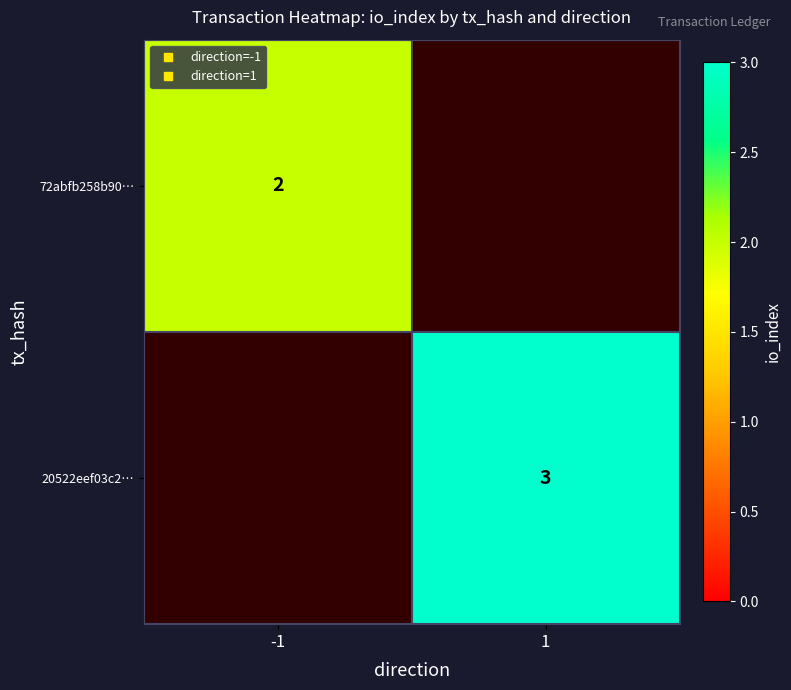

List the labels in order of 20522eef03c2… value, largest first.

-1, 1